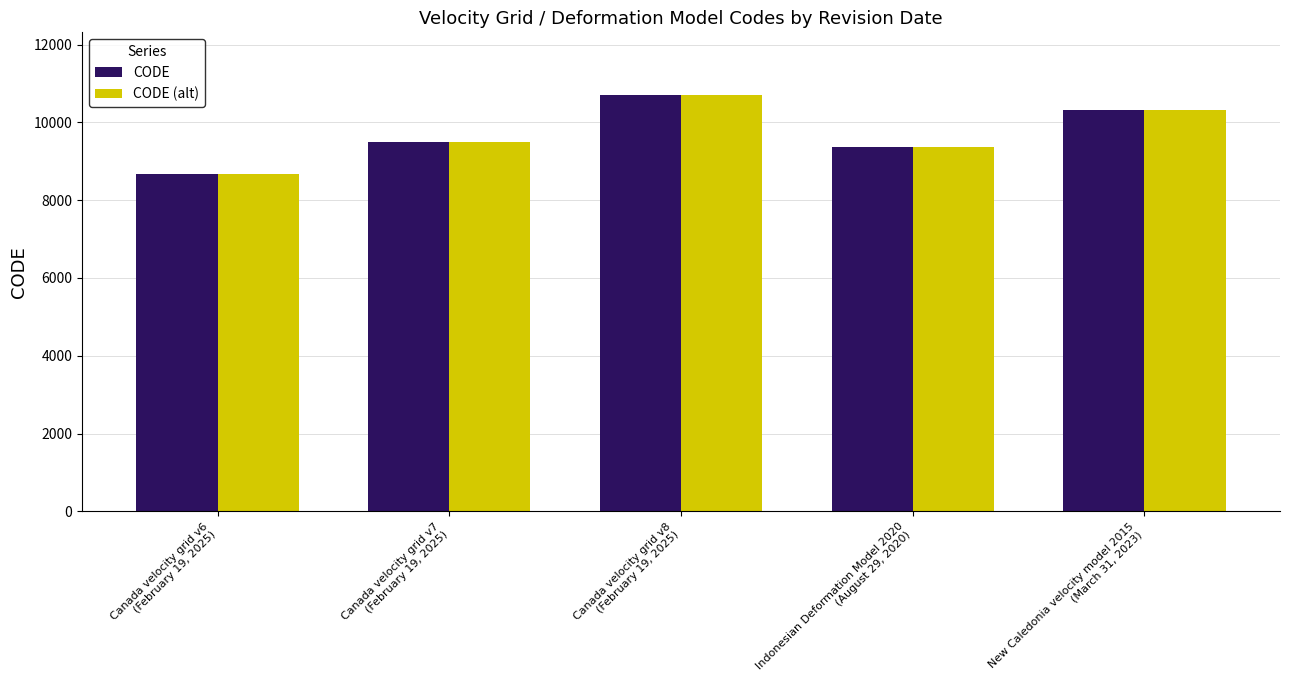

Reading right to left, what are all the values shown in this chart?

CODE: New Caledonia velocity model 2015
(March 31, 2023)=10323	Indonesian Deformation Model 2020
(August 29, 2020)=9375	Canada velocity grid v8
(February 19, 2025)=10707	Canada velocity grid v7
(February 19, 2025)=9483	Canada velocity grid v6
(February 19, 2025)=8676
CODE (alt): New Caledonia velocity model 2015
(March 31, 2023)=10323	Indonesian Deformation Model 2020
(August 29, 2020)=9375	Canada velocity grid v8
(February 19, 2025)=10707	Canada velocity grid v7
(February 19, 2025)=9483	Canada velocity grid v6
(February 19, 2025)=8676